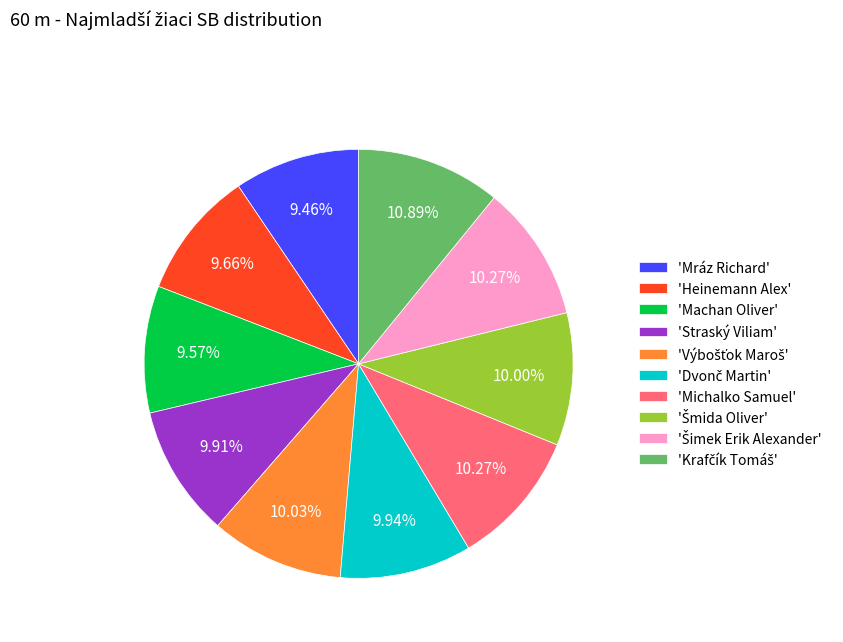

Do 'Heinemann Alex' and 'Straský Viliam' together represent more than half of the pie?

No